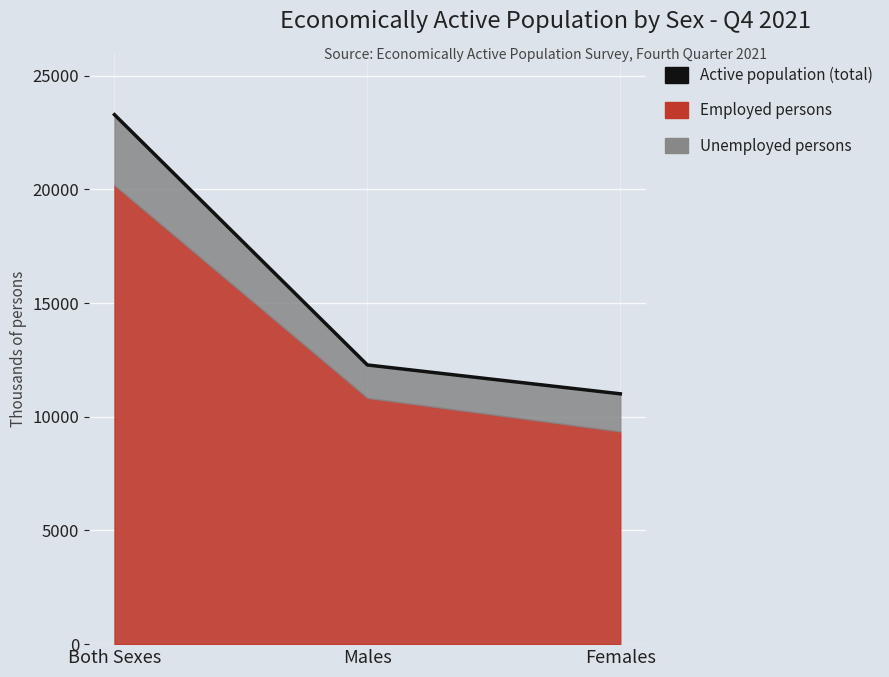

Which has a higher value, Both Sexes or Males?

Both Sexes